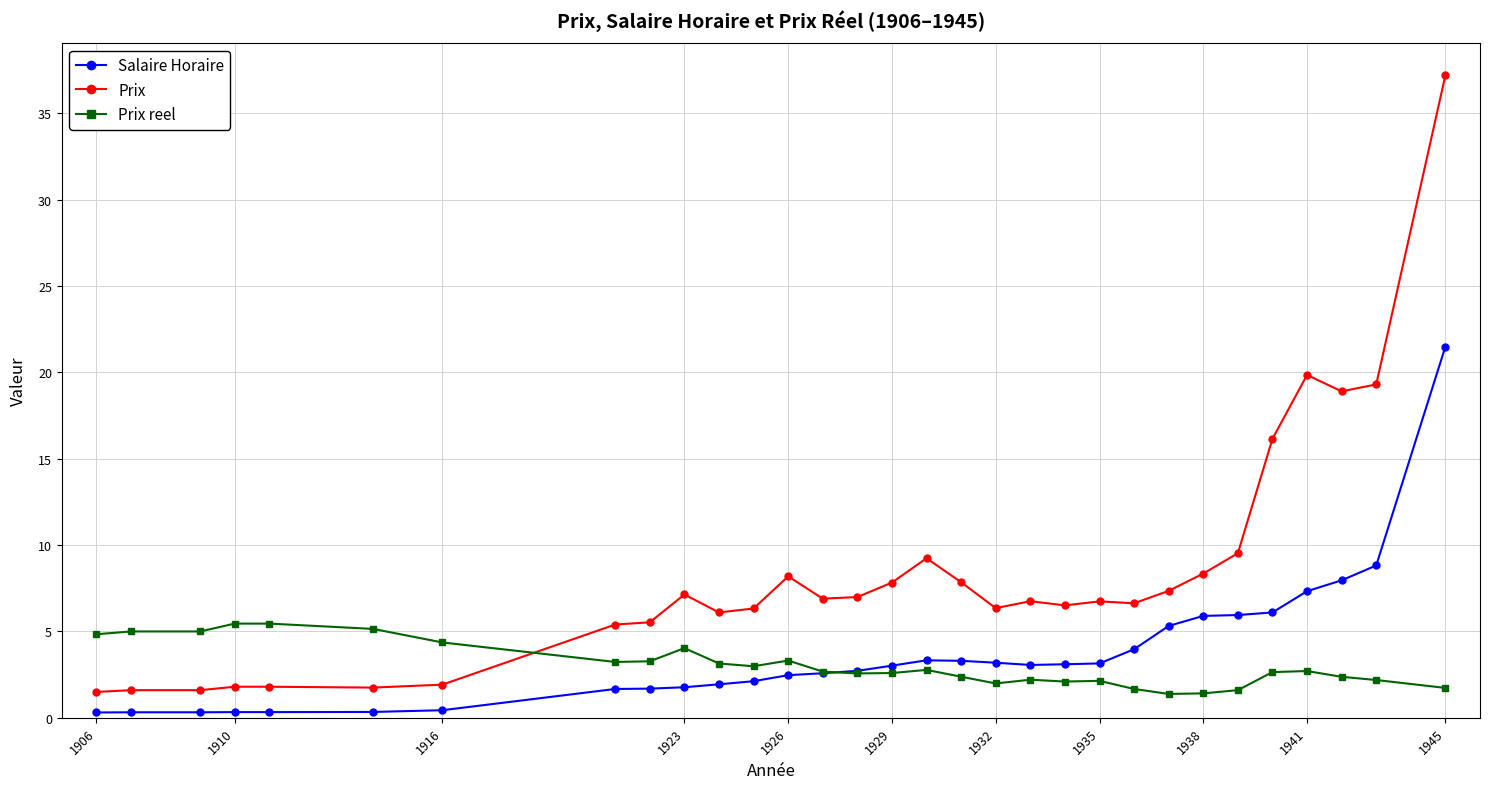

At how many categories does at least one series exceed 34?

1